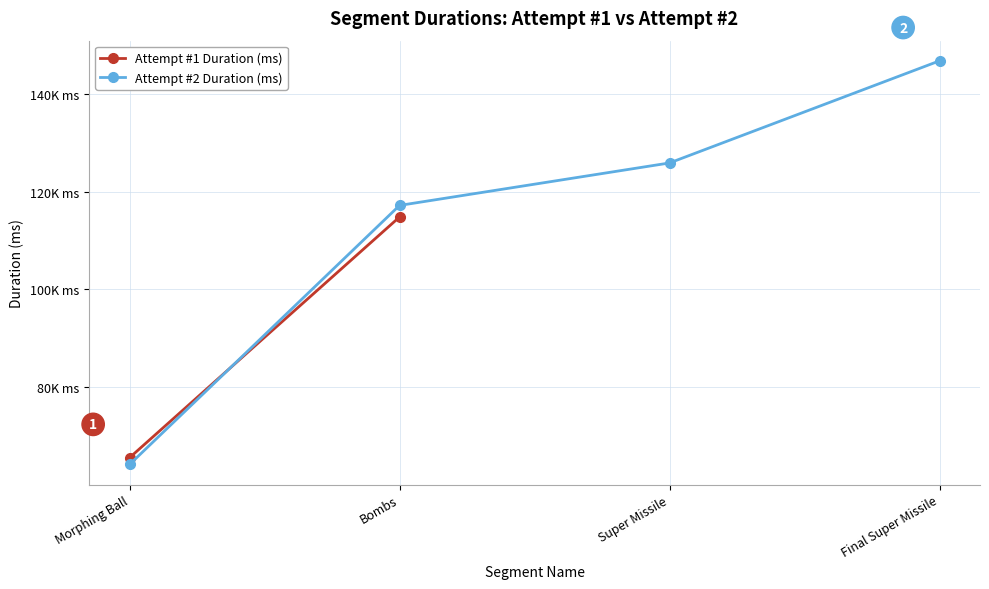

Does the chart display data point markers on the line(s)?

Yes